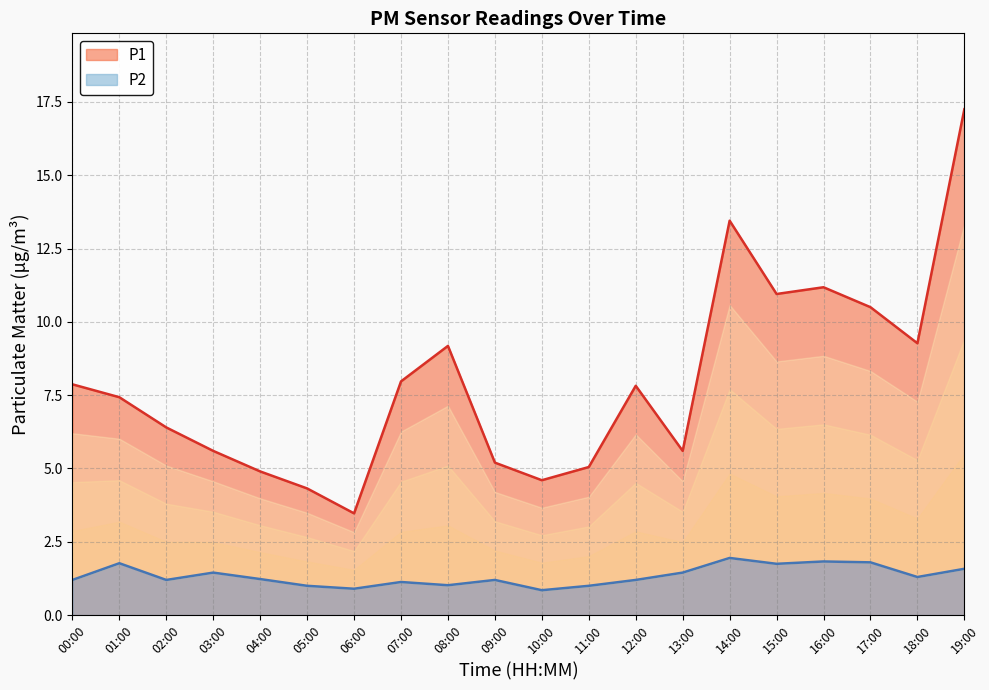

What is the label of the 15th point from the left?

14:00